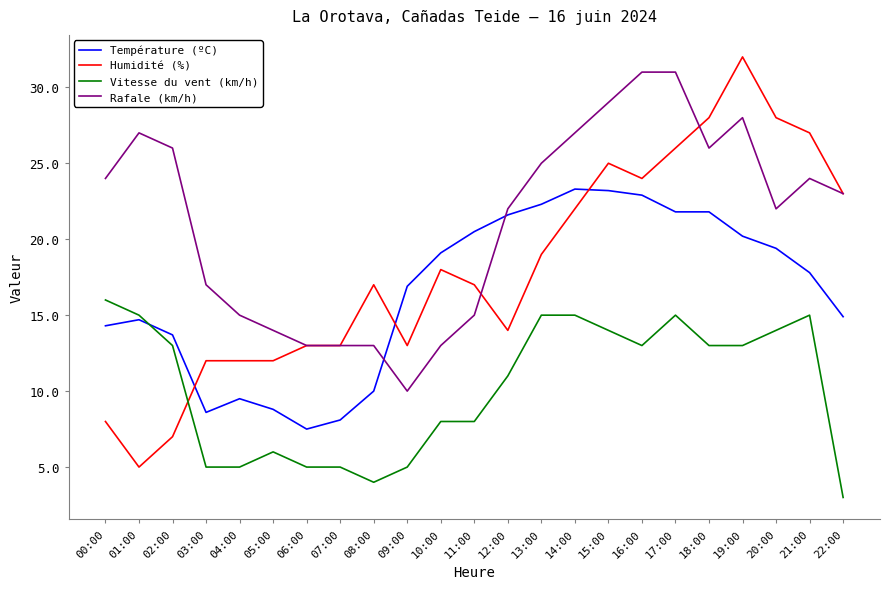

Which series has the widest spread of values?

Humidité (%)